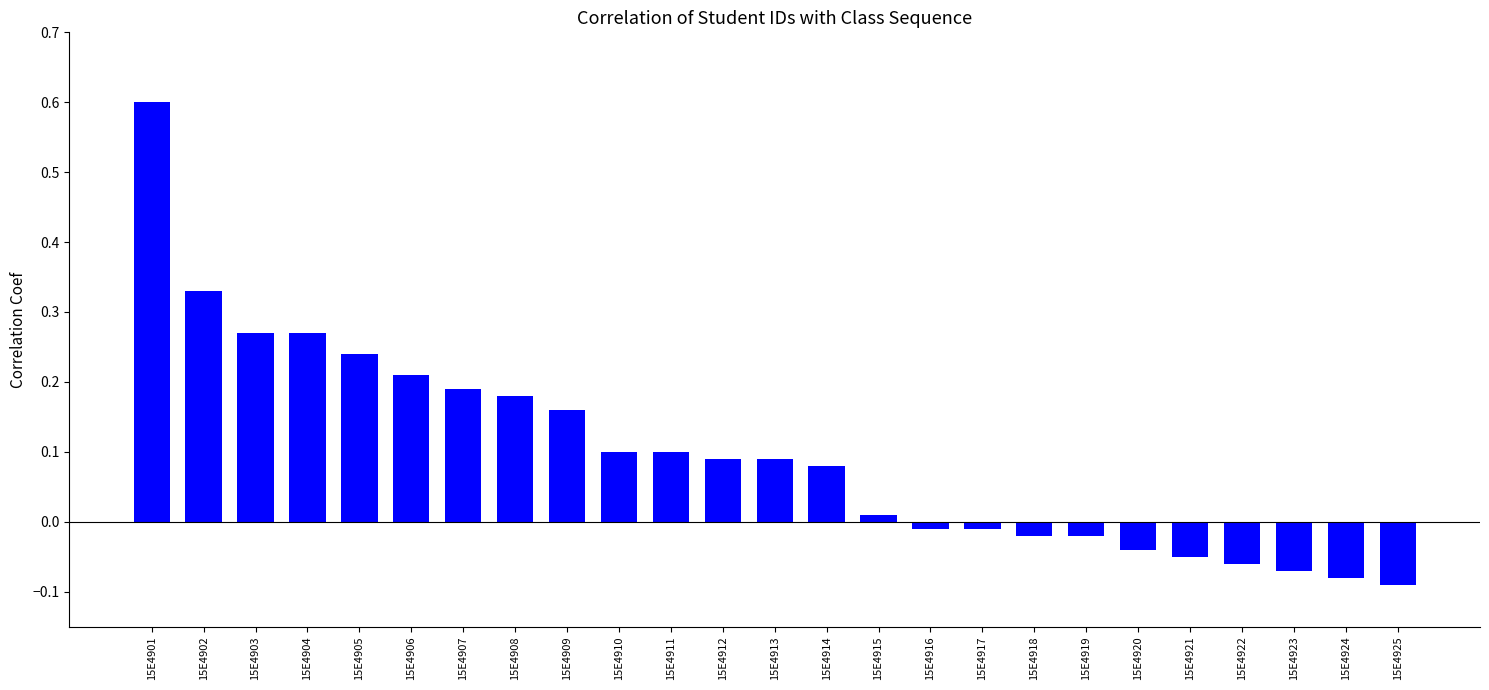

Which has a higher value, 15E4902 or 15E4912?

15E4902